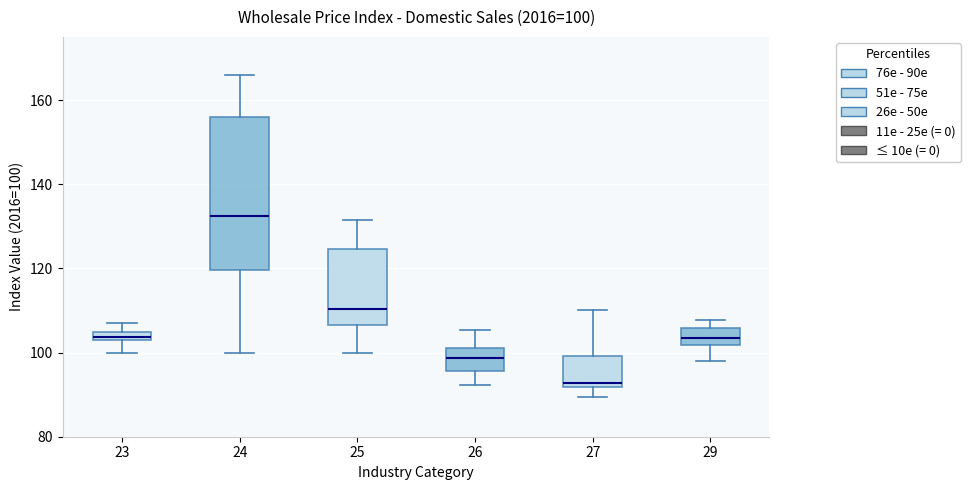

Which box is the tallest, from its lower edge to its upper edge?

24